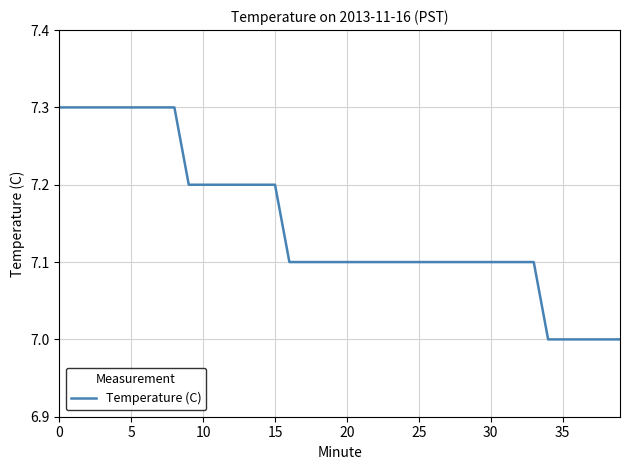

What is the minimum value shown in the chart?

7.0